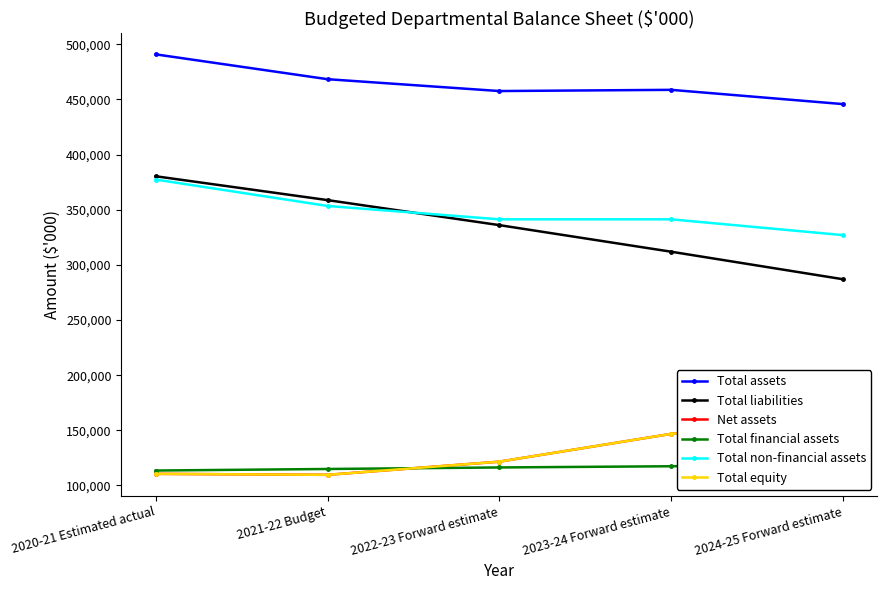

Reading left to right, list all the values displayed in this chart.

Total assets: 2020-21 Estimated actual=490845	2021-22 Budget=468326	2022-23 Forward estimate=457585	2023-24 Forward estimate=458676	2024-25 Forward estimate=445747
Total liabilities: 2020-21 Estimated actual=380320	2021-22 Budget=358706	2022-23 Forward estimate=336014	2023-24 Forward estimate=311913	2024-25 Forward estimate=286957
Net assets: 2020-21 Estimated actual=110525	2021-22 Budget=109620	2022-23 Forward estimate=121571	2023-24 Forward estimate=146763	2024-25 Forward estimate=158790
Total financial assets: 2020-21 Estimated actual=113522	2021-22 Budget=114918	2022-23 Forward estimate=116313	2023-24 Forward estimate=117403	2024-25 Forward estimate=118798
Total non-financial assets: 2020-21 Estimated actual=377323	2021-22 Budget=353408	2022-23 Forward estimate=341272	2023-24 Forward estimate=341273	2024-25 Forward estimate=326949
Total equity: 2020-21 Estimated actual=110525	2021-22 Budget=109620	2022-23 Forward estimate=121571	2023-24 Forward estimate=146763	2024-25 Forward estimate=158790